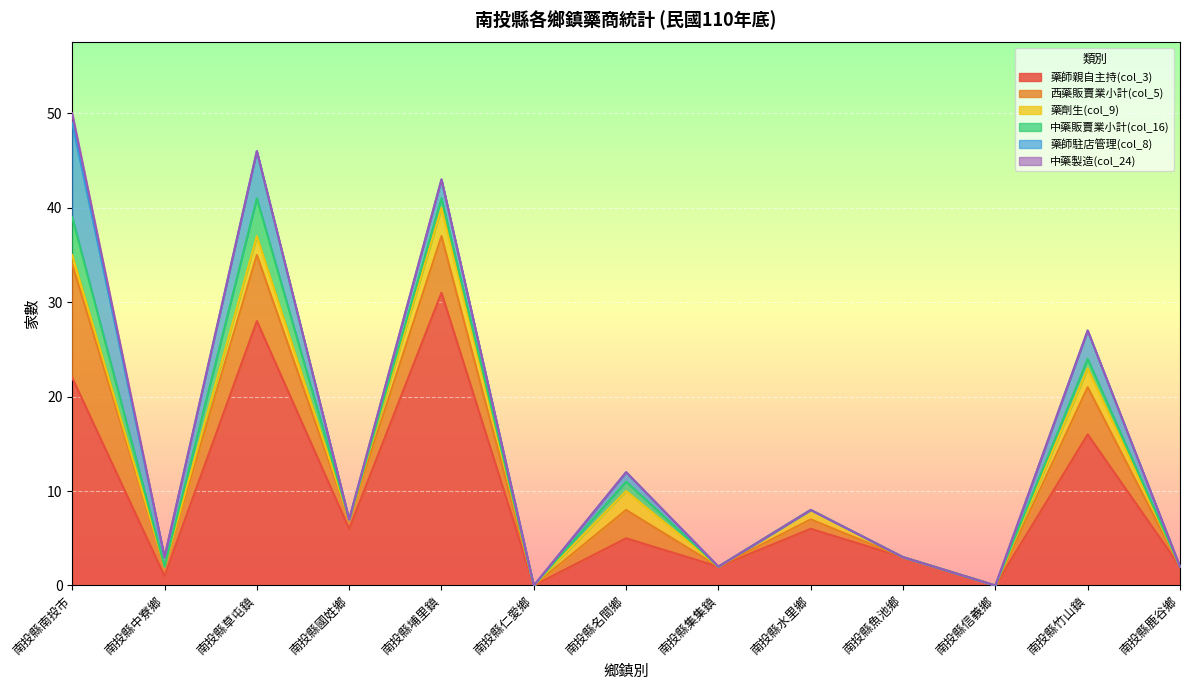

Is it true that 中藥製造(col_24) equals 0 at 南投縣水里鄉?

True